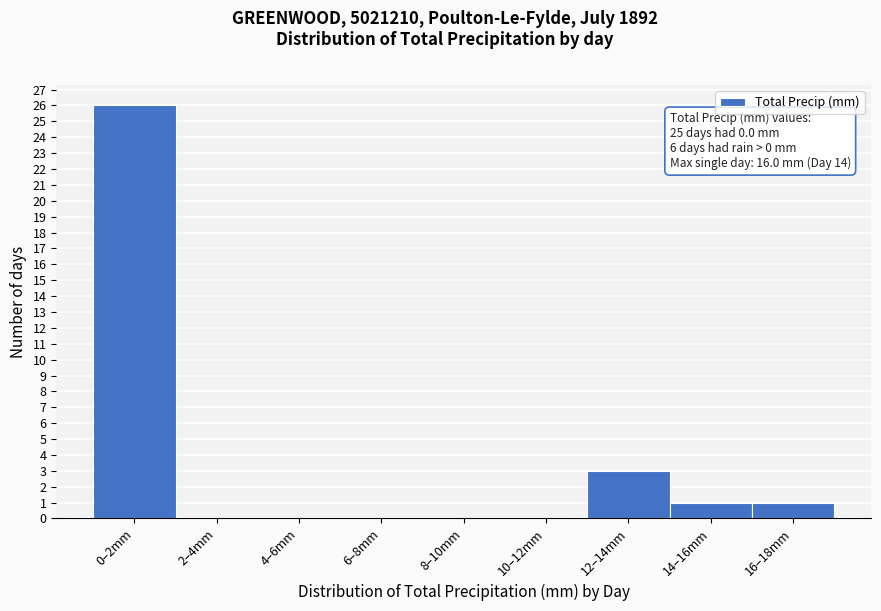

Reading right to left, what are all the values shown in this chart?

16–18mm=1	14–16mm=1	12–14mm=3	10–12mm=0	8–10mm=0	6–8mm=0	4–6mm=0	2–4mm=0	0–2mm=26